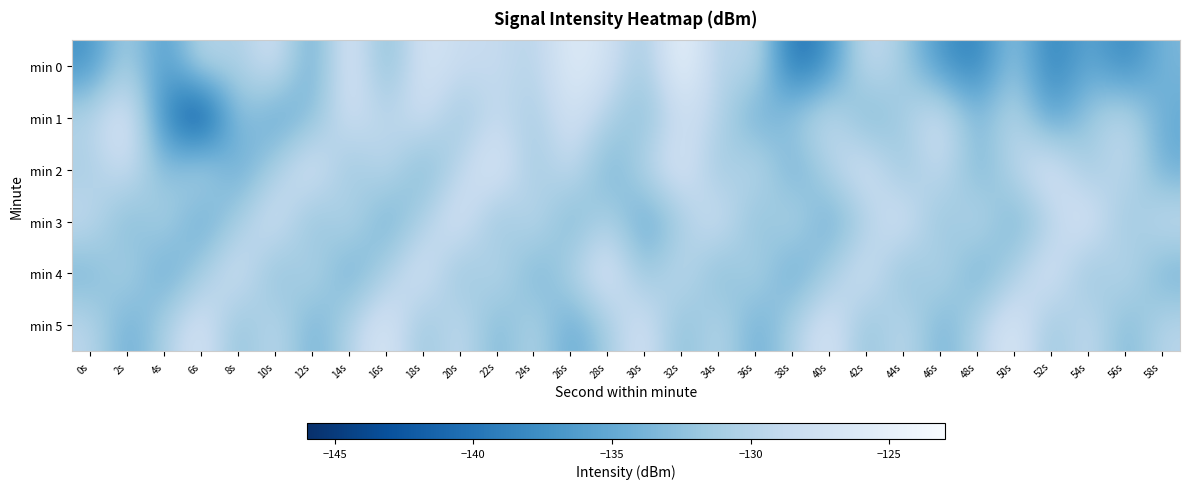

Reading right to left, extract all data points from this chart.

min 0: 58s=-133.6	56s=-138.8	54s=-134.7	52s=-139.4	50s=-131.5	48s=-139.3	46s=-137.1	44s=-131.4	42s=-128.0	40s=-137.4	38s=-141.0	36s=-128.6	34s=-130.9	32s=-123.7	30s=-131.8	28s=-127.4	26s=-125.7	24s=-130.1	22s=-128.6	20s=-128.6	18s=-126.7	16s=-133.7	14s=-125.7	12s=-135.5	10s=-126.9	8s=-131.2	6s=-129.1	4s=-137.1	2s=-130.1	0s=-137.3
min 1: 58s=-134.9	56s=-128.7	54s=-131.6	52s=-136.4	50s=-129.1	48s=-133.8	46s=-127.2	44s=-130.9	42s=-134.5	40s=-128.3	38s=-131.7	36s=-135.2	34s=-129.6	32s=-127.8	30s=-133.1	28s=-130.4	26s=-126.9	24s=-131.2	22s=-128.5	20s=-132.1	18s=-127.4	16s=-130.1	14s=-127.4	12s=-133.0	10s=-135.8	8s=-131.5	6s=-145.7	4s=-137.8	2s=-125.8	0s=-129.7
min 2: 58s=-134.7	56s=-128.4	54s=-132.1	52s=-125.9	50s=-129.6	48s=-134.3	46s=-128.0	44s=-132.7	42s=-126.5	40s=-130.2	38s=-134.9	36s=-128.6	34s=-132.3	32s=-126.1	30s=-129.8	28s=-134.5	26s=-128.2	24s=-131.9	22s=-125.7	20s=-129.4	18s=-134.1	16s=-128.8	14s=-132.5	12s=-126.2	10s=-130.7	8s=-135.4	6s=-129.1	4s=-133.8	2s=-127.5	0s=-131.2
min 3: 58s=-128.3	56s=-132.6	54s=-125.9	52s=-130.2	50s=-134.5	48s=-128.8	46s=-133.1	44s=-126.4	42s=-130.7	40s=-135.0	38s=-129.3	36s=-133.6	34s=-127.0	32s=-131.3	30s=-135.6	28s=-129.9	26s=-134.3	24s=-128.6	22s=-132.9	20s=-126.2	18s=-130.5	16s=-134.8	14s=-129.1	12s=-133.4	10s=-126.8	8s=-131.1	6s=-135.5	4s=-129.8	2s=-134.2	0s=-128.5
min 4: 58s=-134.4	56s=-128.7	54s=-133.0	52s=-126.3	50s=-130.6	48s=-134.9	46s=-129.2	44s=-133.5	42s=-126.8	40s=-131.1	38s=-135.4	36s=-129.7	34s=-134.0	32s=-128.3	30s=-132.6	28s=-125.9	26s=-130.2	24s=-134.5	22s=-128.8	20s=-133.1	18s=-126.4	16s=-130.7	14s=-135.0	12s=-129.3	10s=-133.6	8s=-126.9	6s=-131.2	4s=-135.5	2s=-129.8	0s=-134.1
min 5: 58s=-129.6	56s=-133.9	54s=-128.2	52s=-132.5	50s=-125.8	48s=-130.1	46s=-134.4	44s=-128.7	42s=-133.0	40s=-126.3	38s=-130.6	36s=-134.9	34s=-129.2	32s=-133.5	30s=-126.8	28s=-131.1	26s=-135.4	24s=-129.7	22s=-134.0	20s=-128.3	18s=-132.6	16s=-125.9	14s=-130.2	12s=-134.5	10s=-128.8	8s=-133.1	6s=-126.4	4s=-130.7	2s=-135.0	0s=-129.3